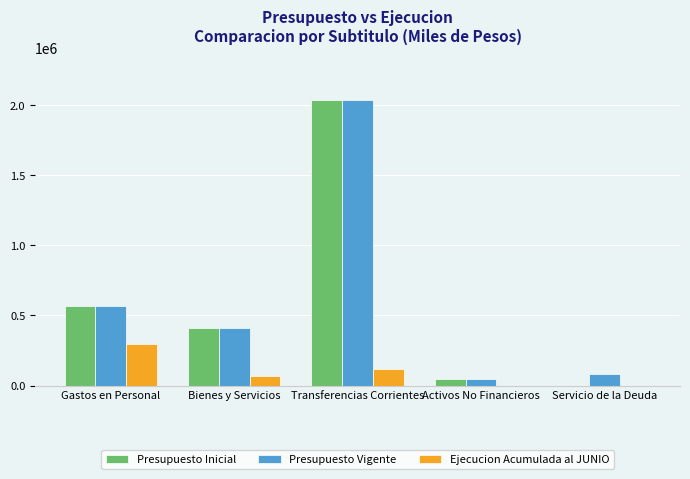

How many series are shown in this chart?

3